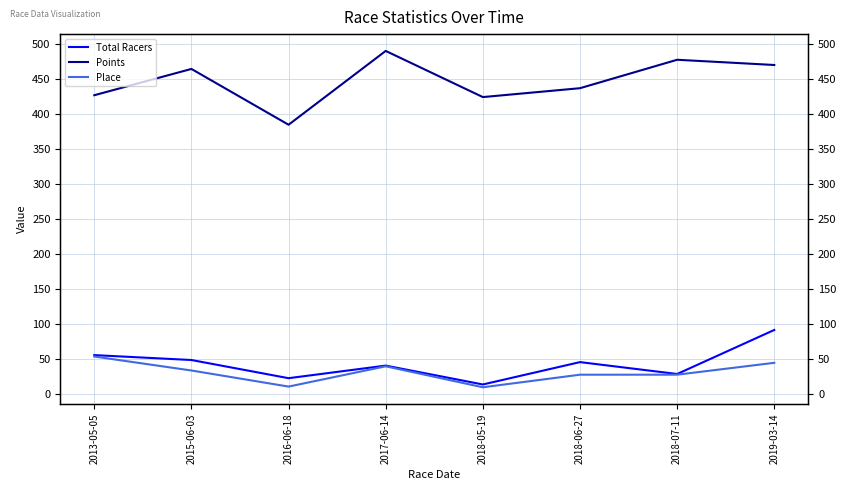

Rank the series at 2017-06-14 from highest to lowest value.

Points, Total Racers, Place